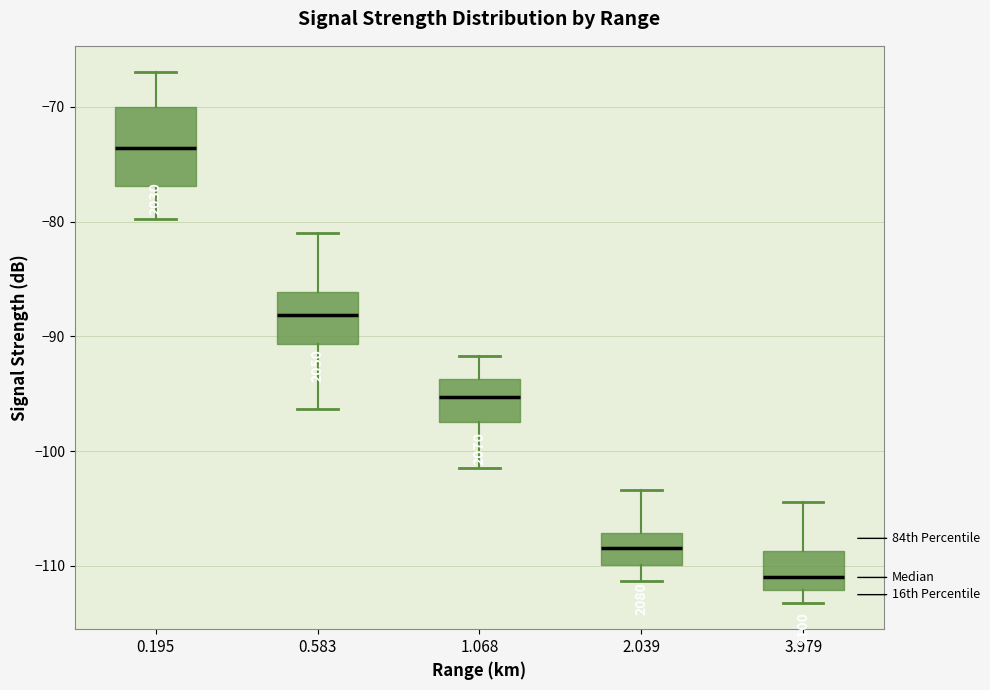

Where is the lower edge of the box at x = 3.979 on the y-axis? The values are not printed on the chart, so give them approximately, as read against the axis.

-112